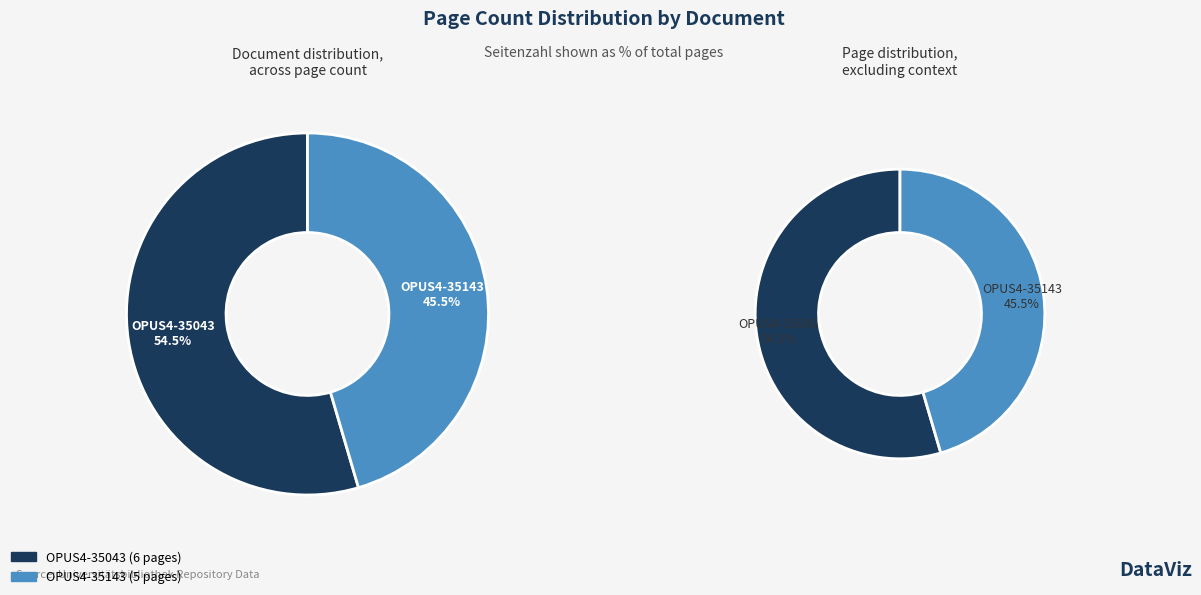

Which slice is the smallest?

OPUS4-35143